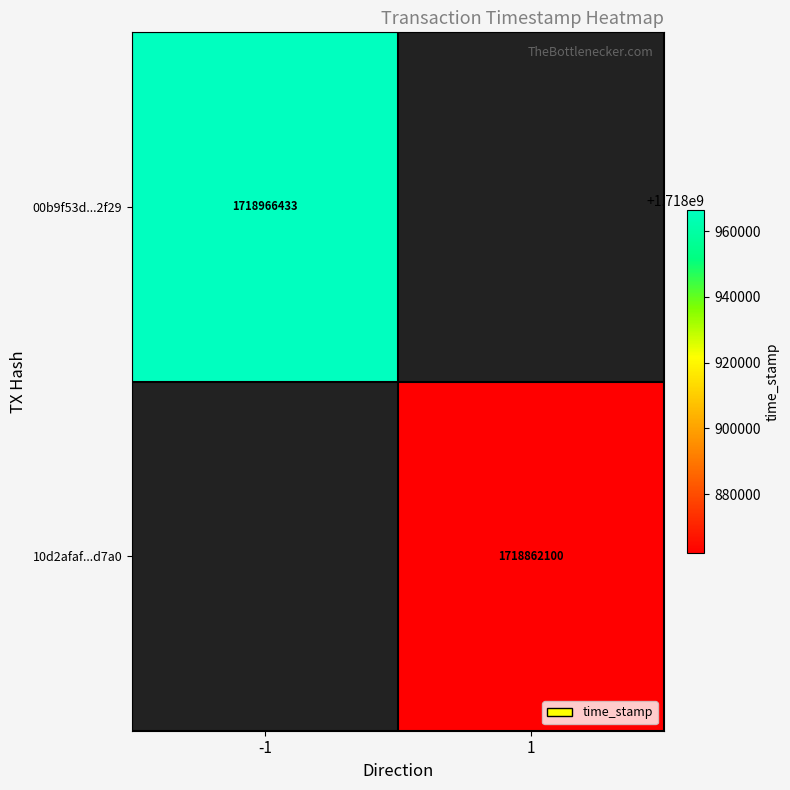

The value of 00b9f53d...2f29 at -1 is 2323438670. True or false?

False